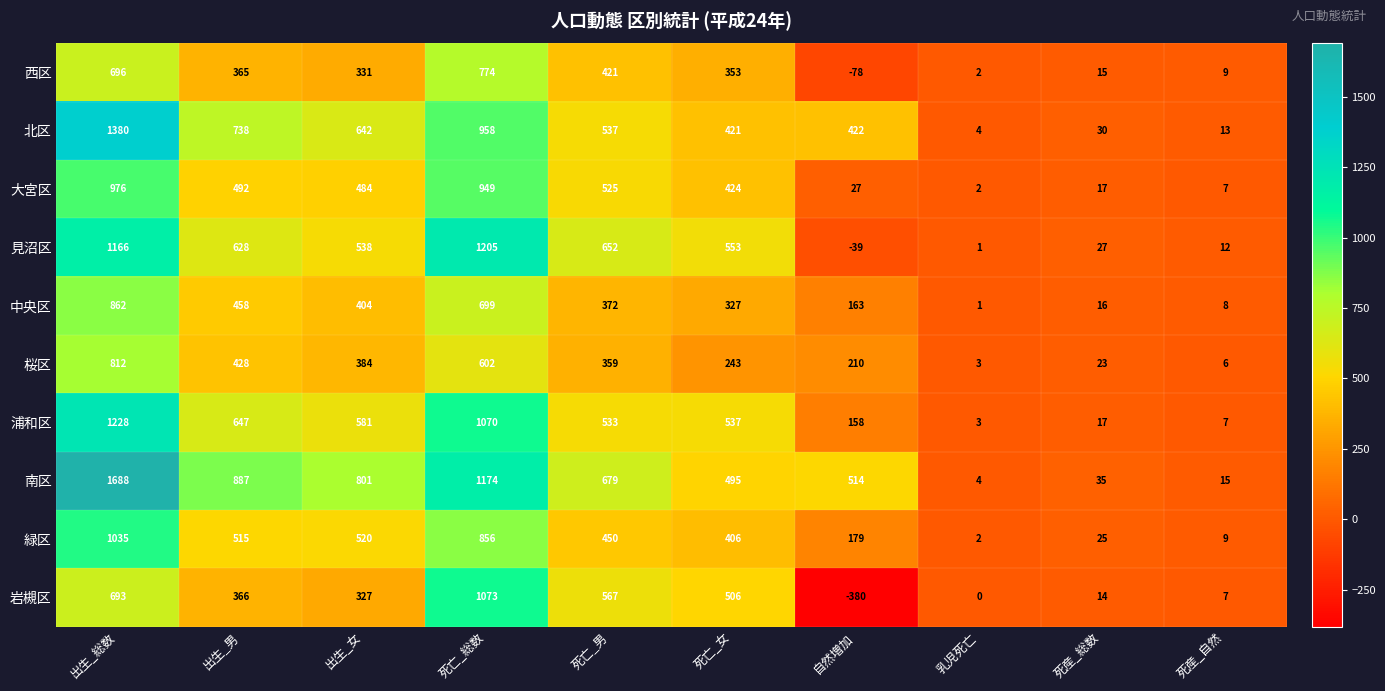

At which label is 大宮区 closest to 489?

出生_男